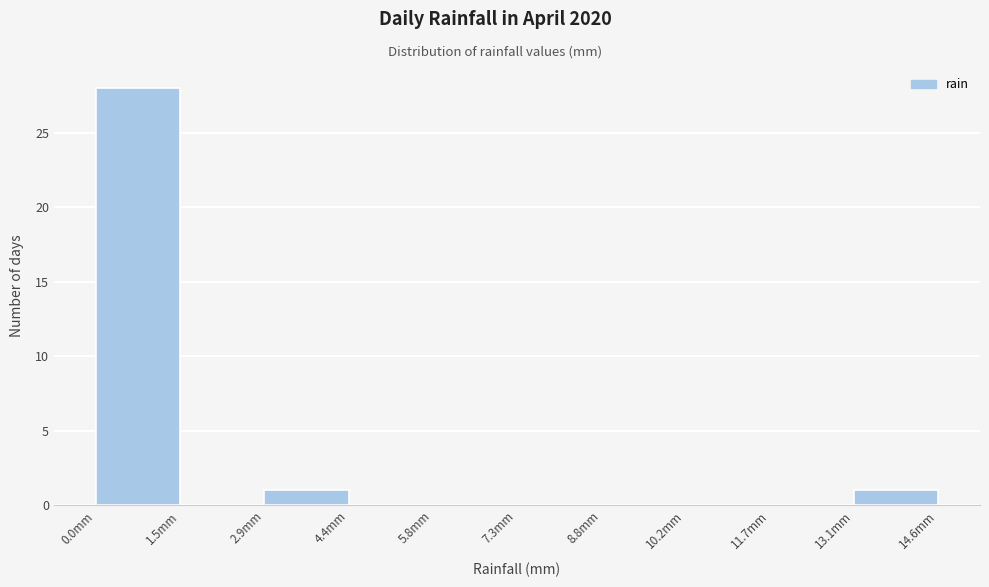

Reading left to right, list every bar in this chart as the range it spans on the x-axis followed by its height. Neither the bar edges nor the heights are printed on the chart, so give them approximately, as read against the axes.

0.00 to 1.46: 28
1.46 to 2.92: 0
2.92 to 4.38: 1
4.38 to 5.84: 0
5.84 to 7.30: 0
7.30 to 8.76: 0
8.76 to 10.22: 0
10.22 to 11.68: 0
11.68 to 13.14: 0
13.14 to 14.60: 1